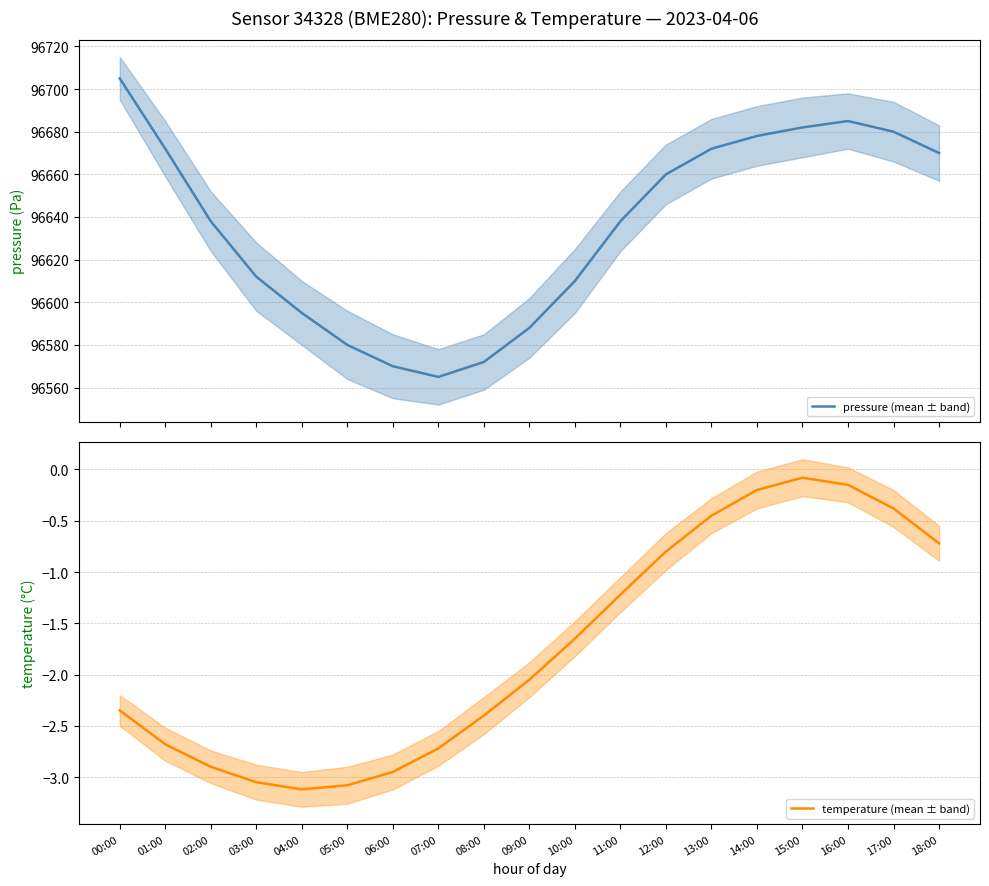

The temperature (mean ± band) series shows -2.0 at 09:00. True or false?

True